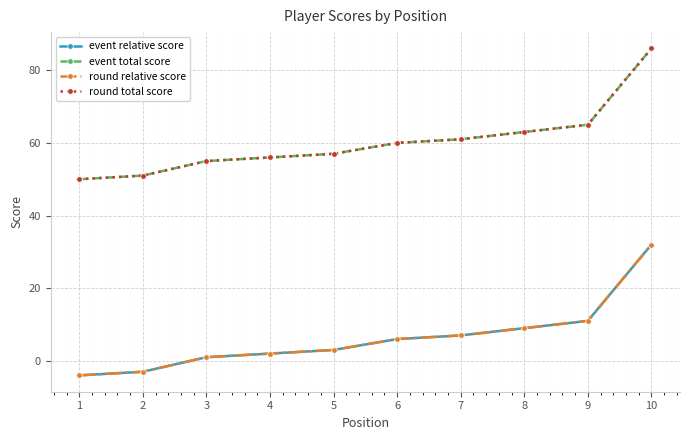

What is the maximum value for event total score?

86